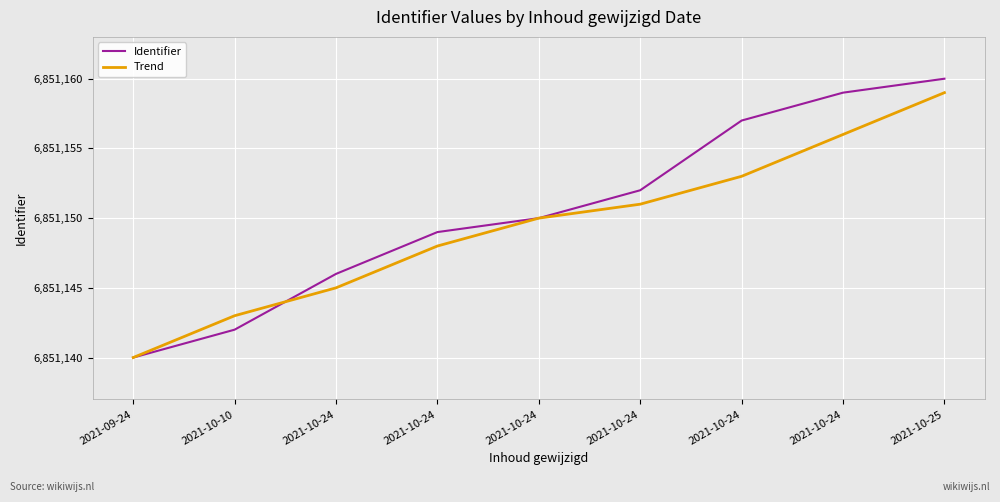

Which series has the widest spread of values?

Identifier